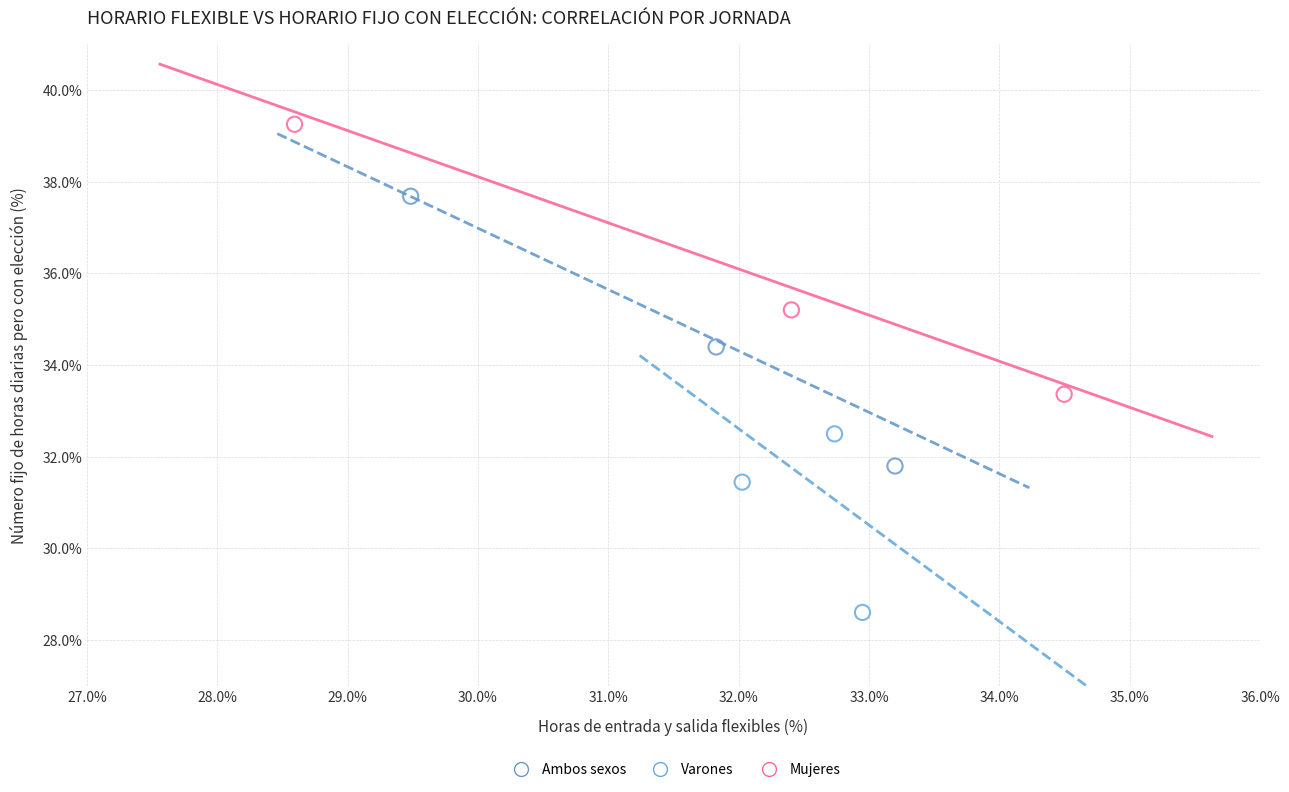

Which series has the widest spread of Y values?

Mujeres